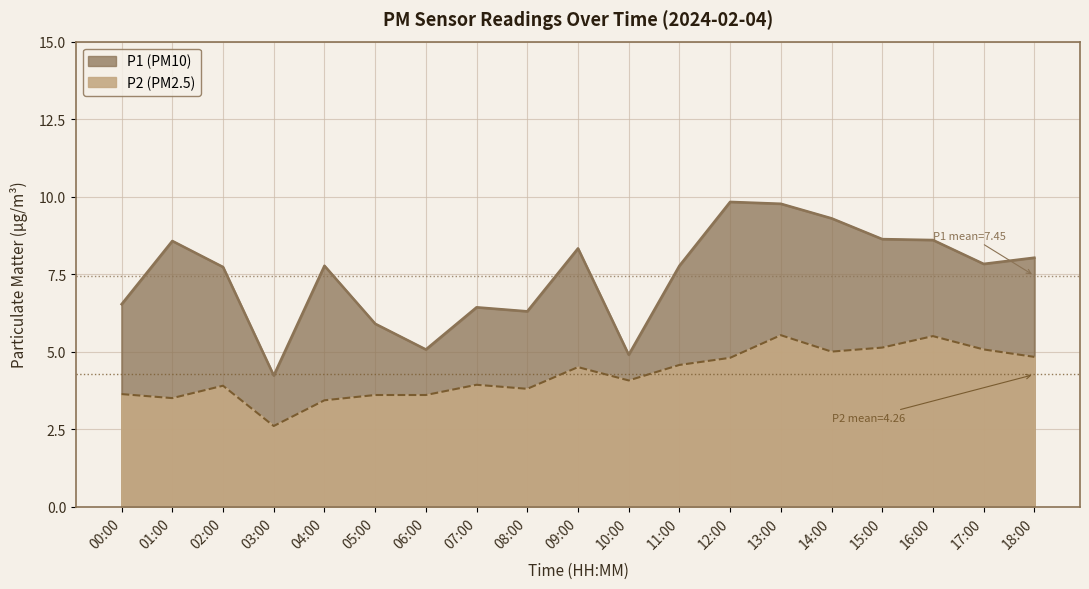

The P1 series shows 13.7 at 01:00. True or false?

False